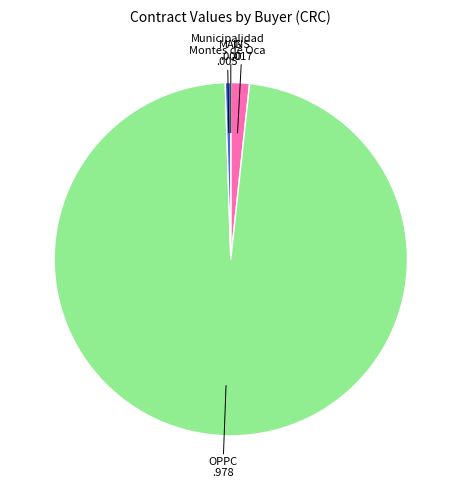

Does any single category account for the majority?

Yes